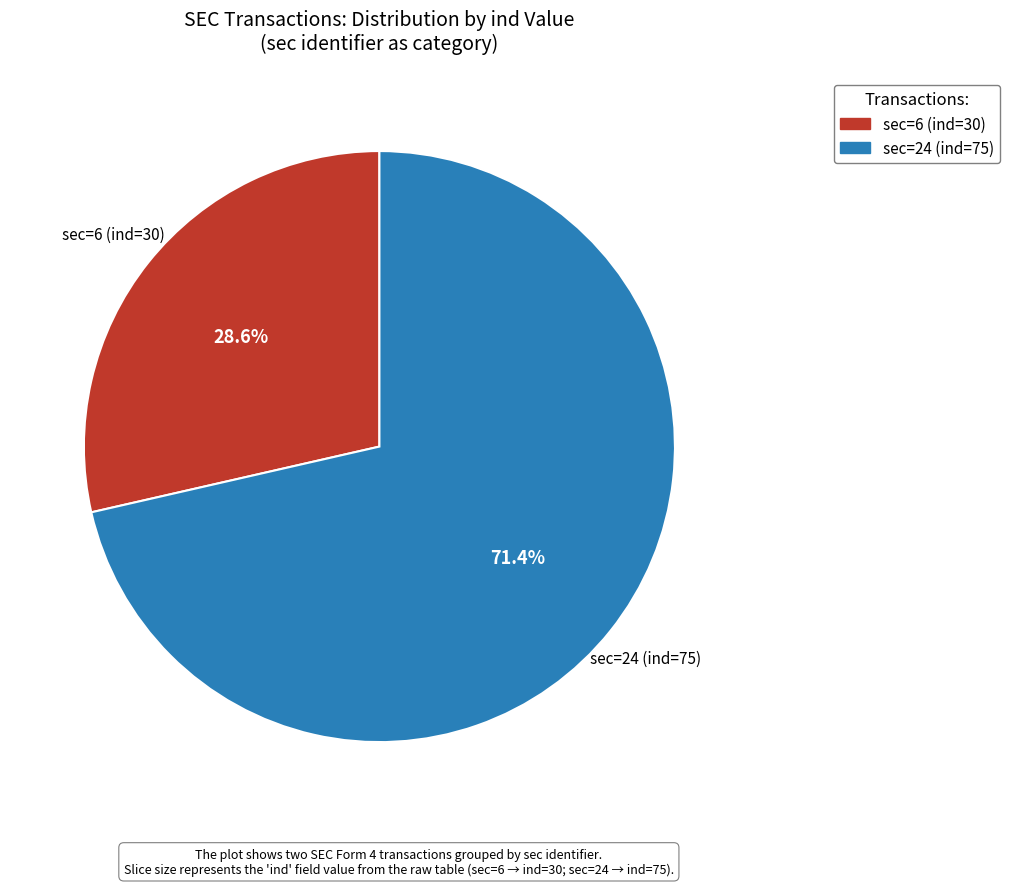

Is there any slice that represents more than half of the pie?

Yes